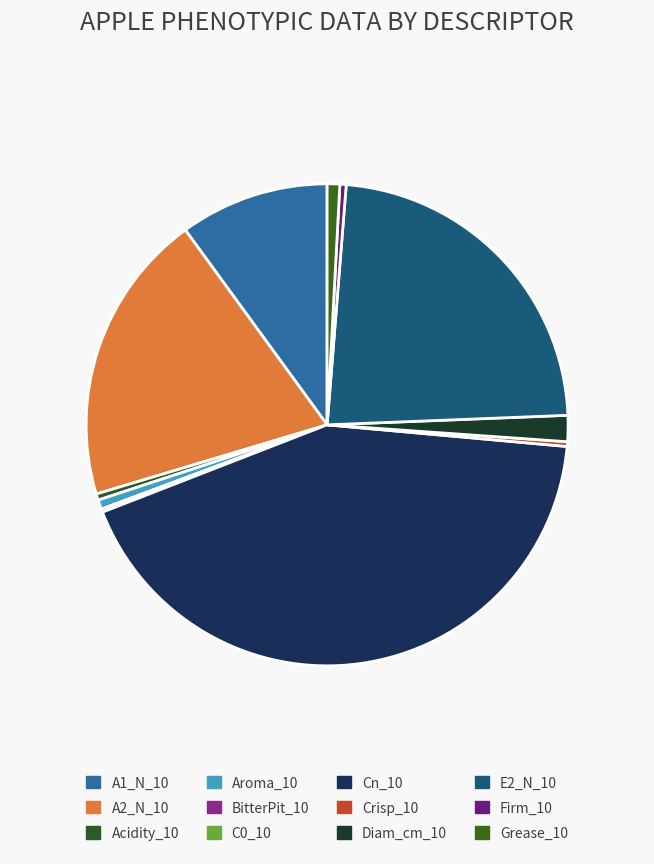

Count the number of slices in the pie.

12